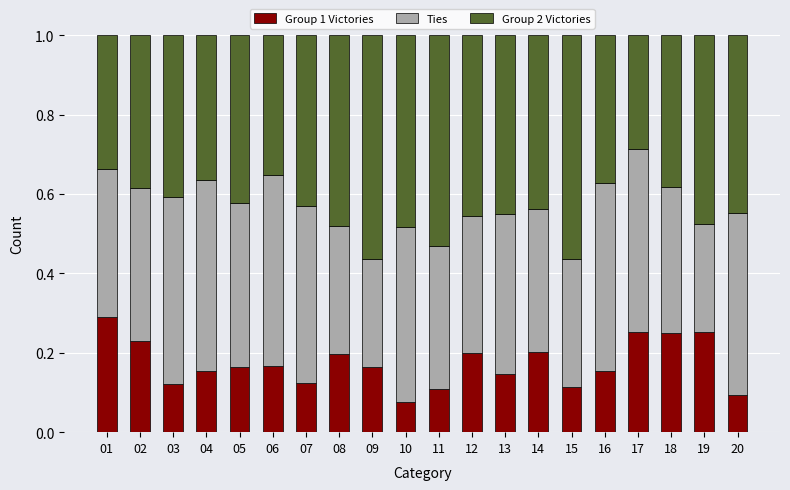

What is the total value across all series at 13?

1.0